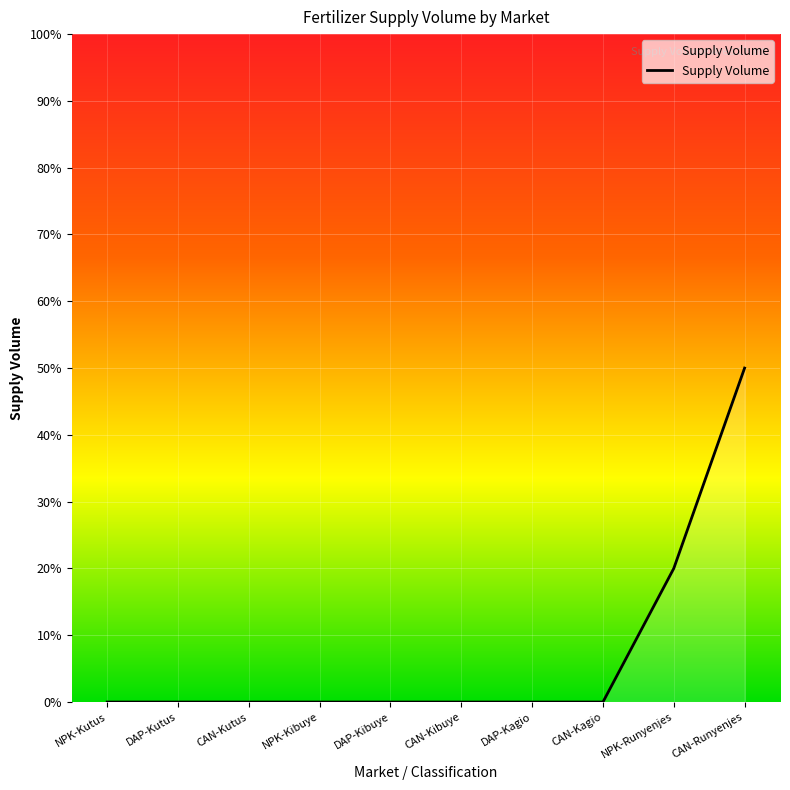

What position from the right is CAN-Kutus?

8